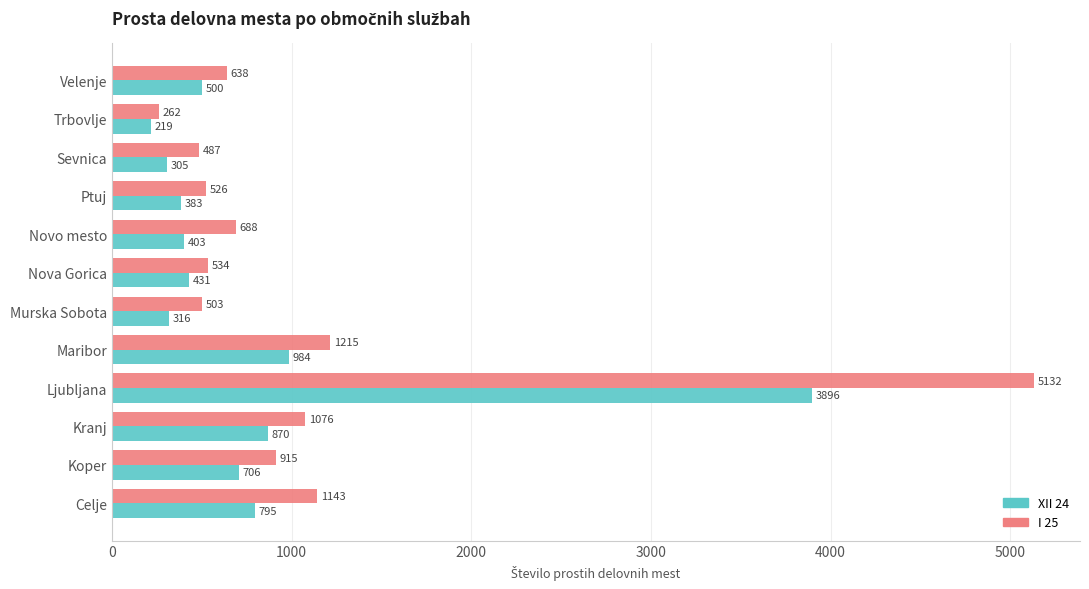

Rank the categories by XII 24 value from highest to lowest.

Ljubljana, Maribor, Kranj, Celje, Koper, Velenje, Nova Gorica, Novo mesto, Ptuj, Murska Sobota, Sevnica, Trbovlje